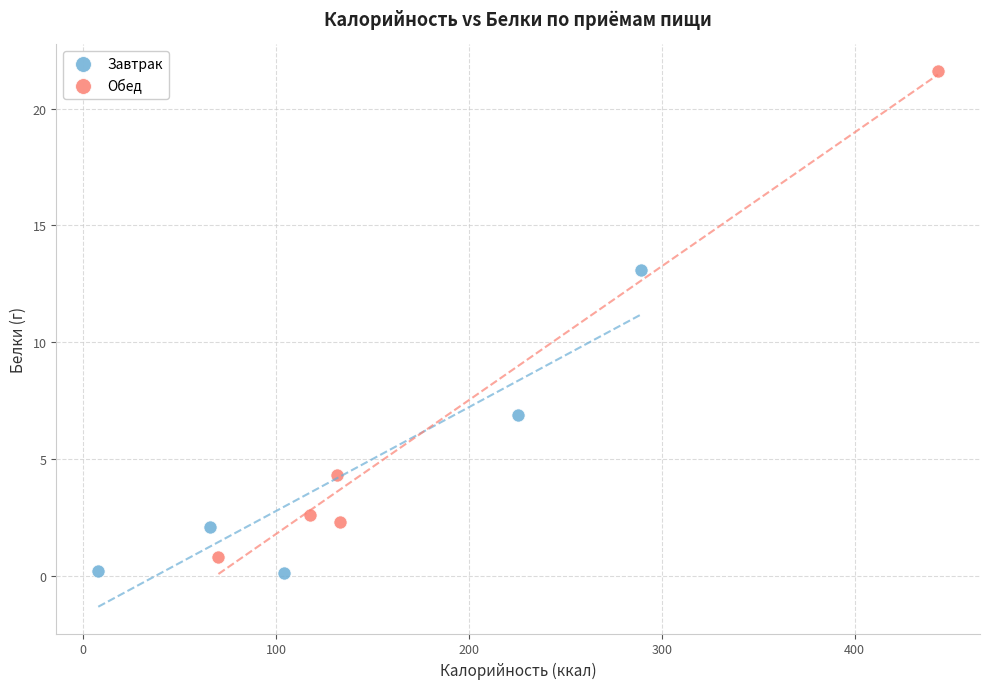

Which series has the largest Y range (max minus min)?

Обед